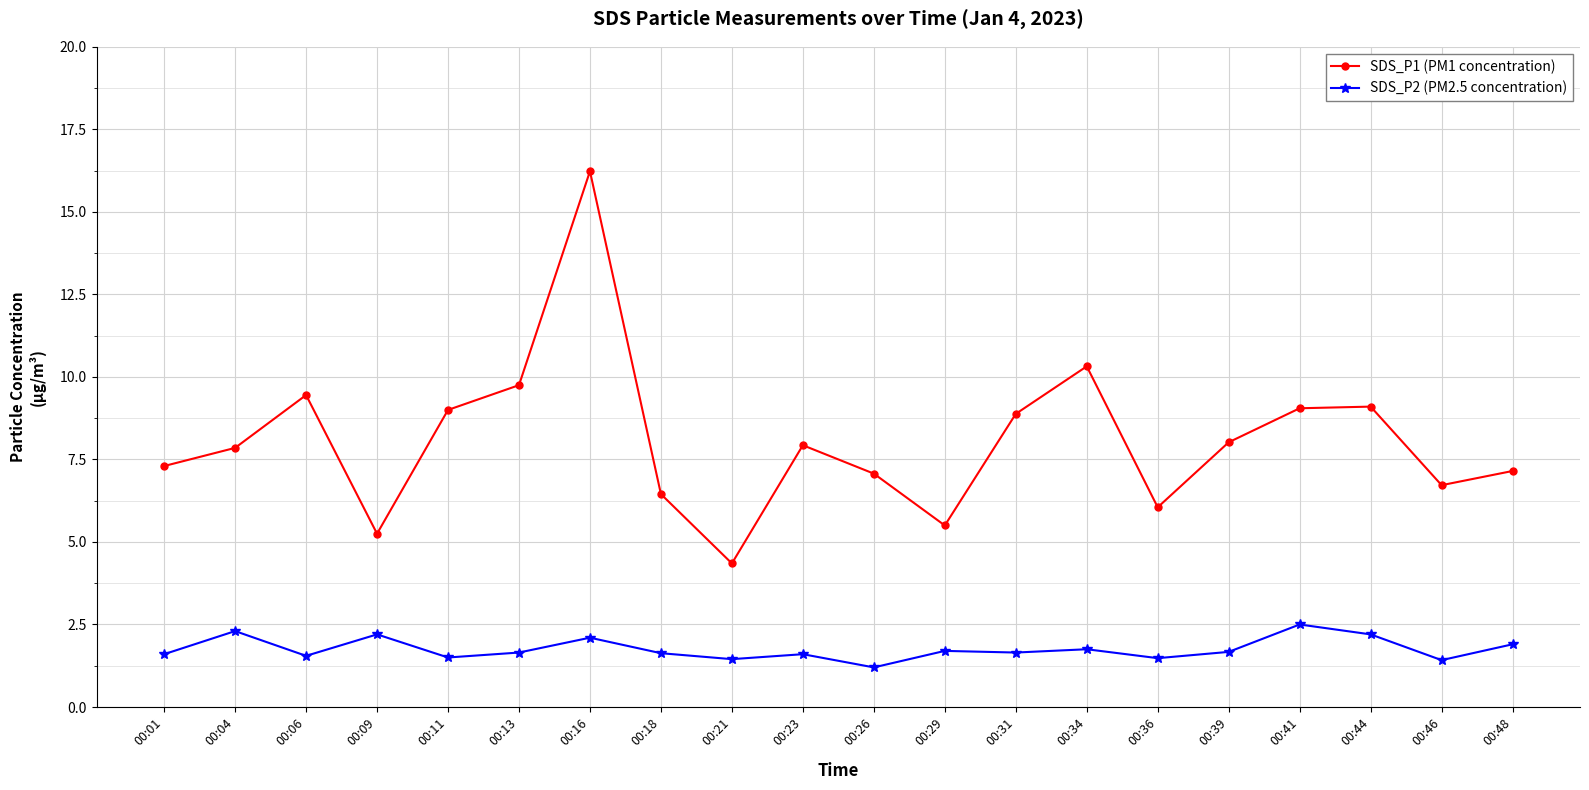

True or false: SDS_P2 (PM2.5 concentration) has a value of 1.6 at 00:06.

True